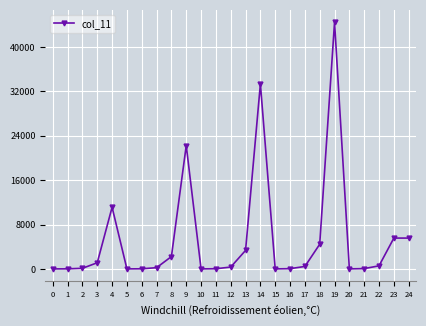

Is it true that the value at 18 is 4444?

True